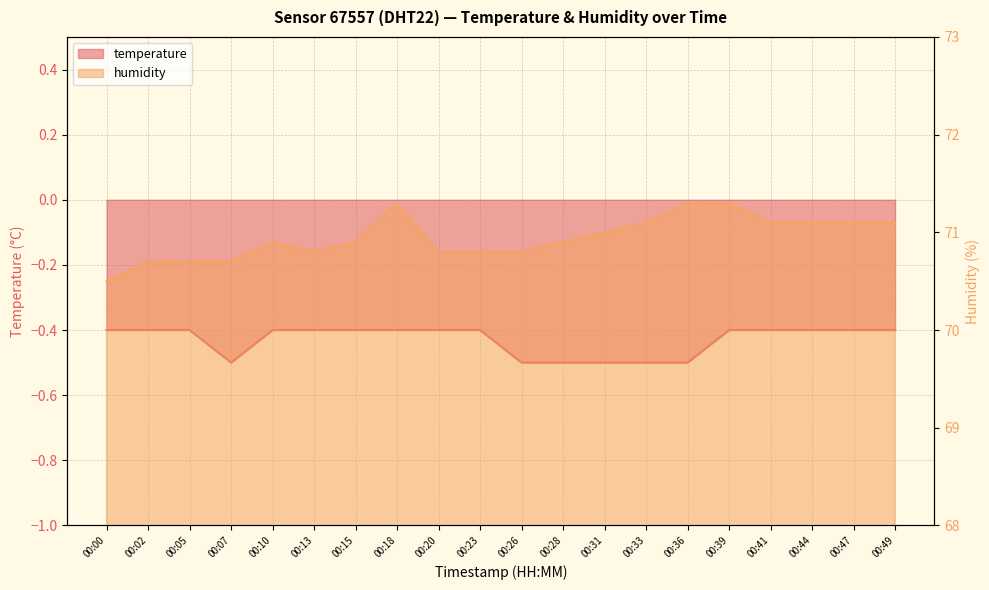

Between 00:13 and 00:31, which series saw the biggest shift?

humidity